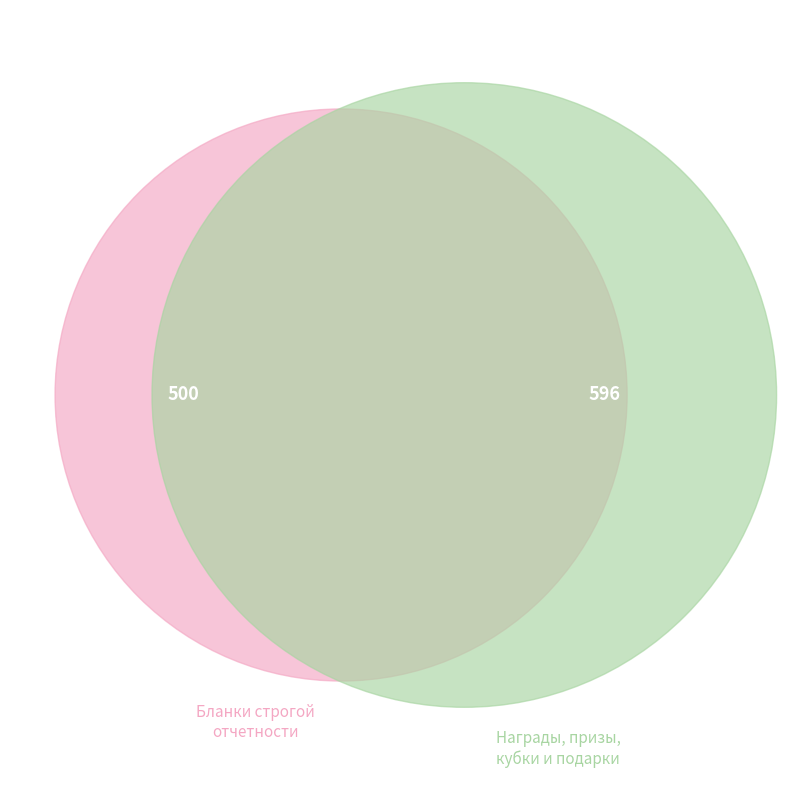

Which category has the biggest portion of the pie?

Награды, призы, кубки и ценные подарки